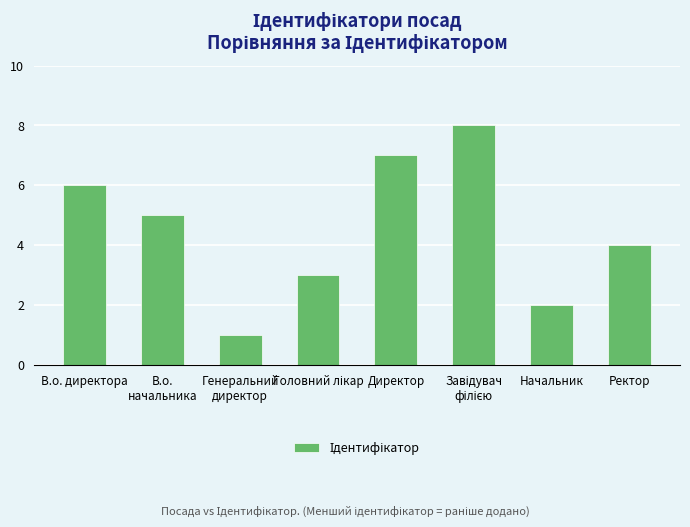

What is the ratio of the value at Начальник to the value at Директор?

0.3